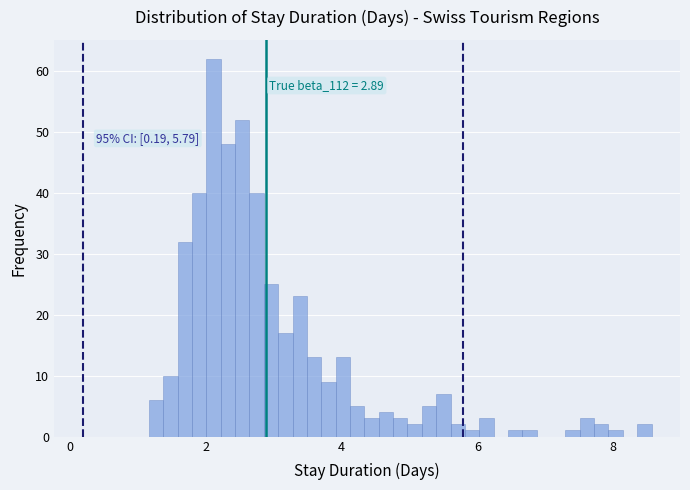

Read against the x-axis, roughly where is the centre of the tallest bar?

2.2